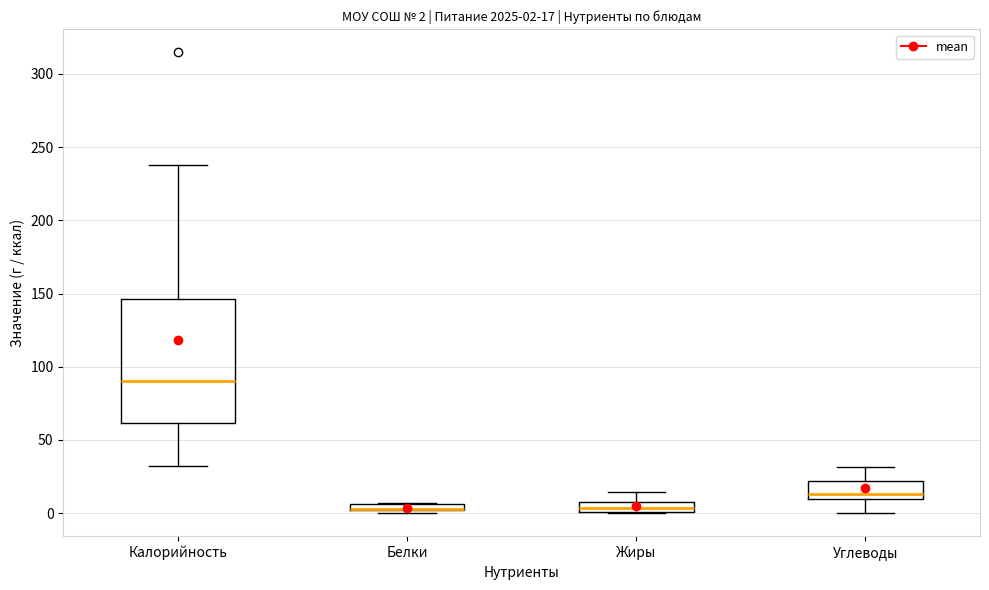

Comparing the boxes themselves (not the whiskers), which one is the tallest?

Калорийность